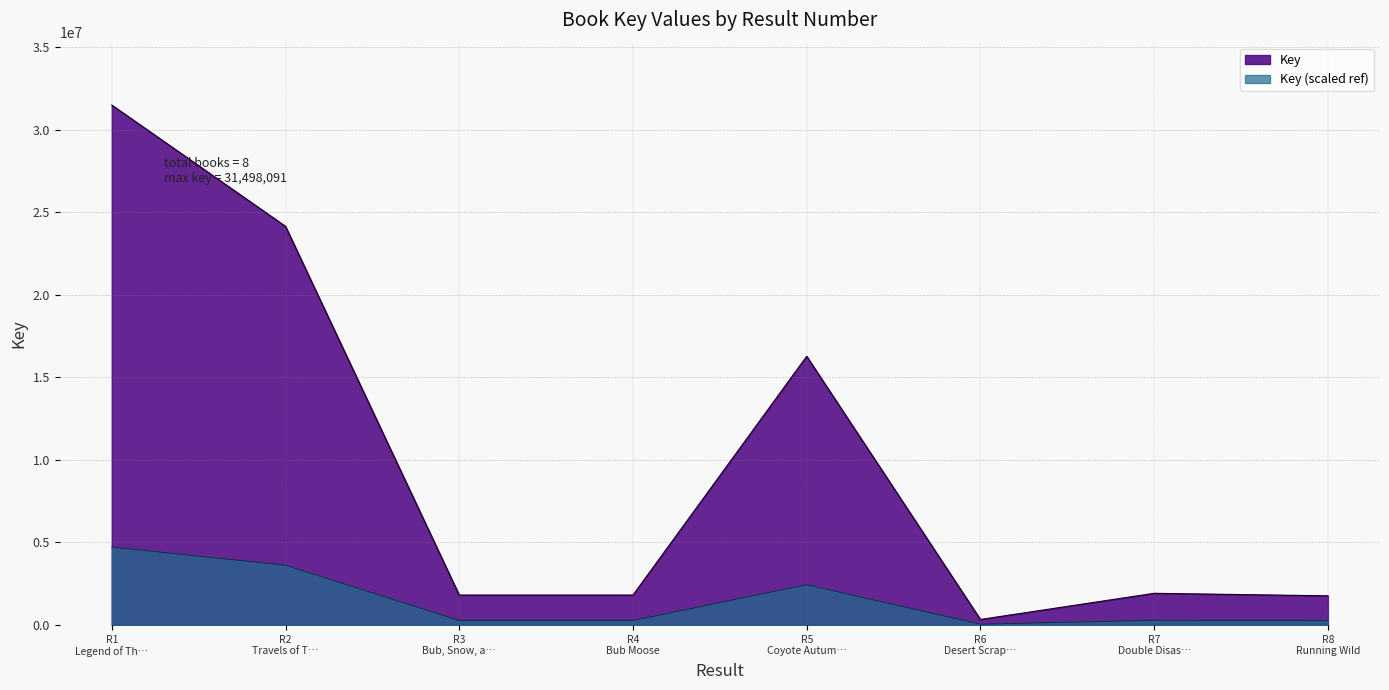

Is it true that the value at R6 Desert Scrap… is 465530?

False